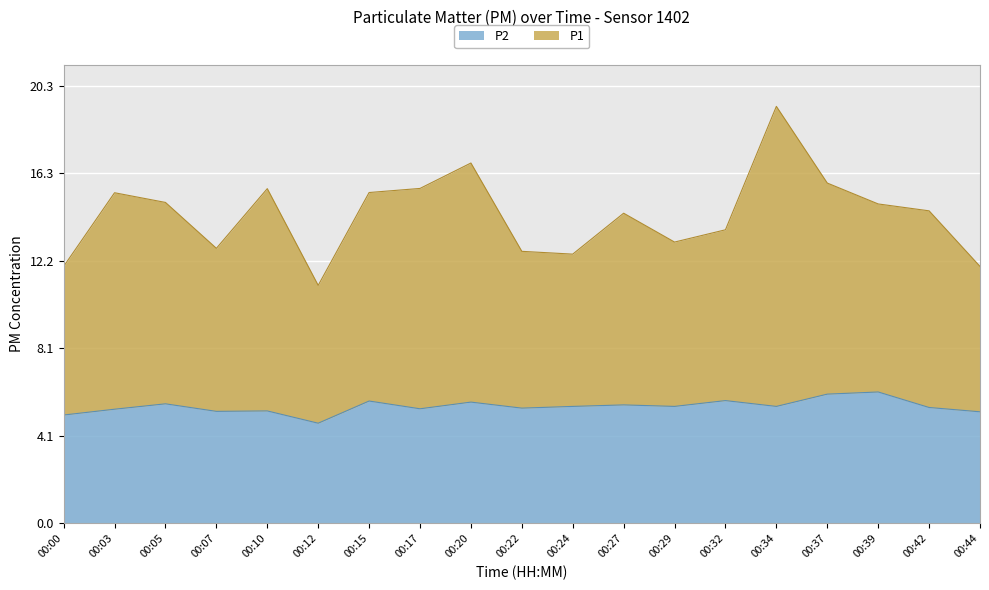

True or false: P1 and P2 intersect in this chart.

False